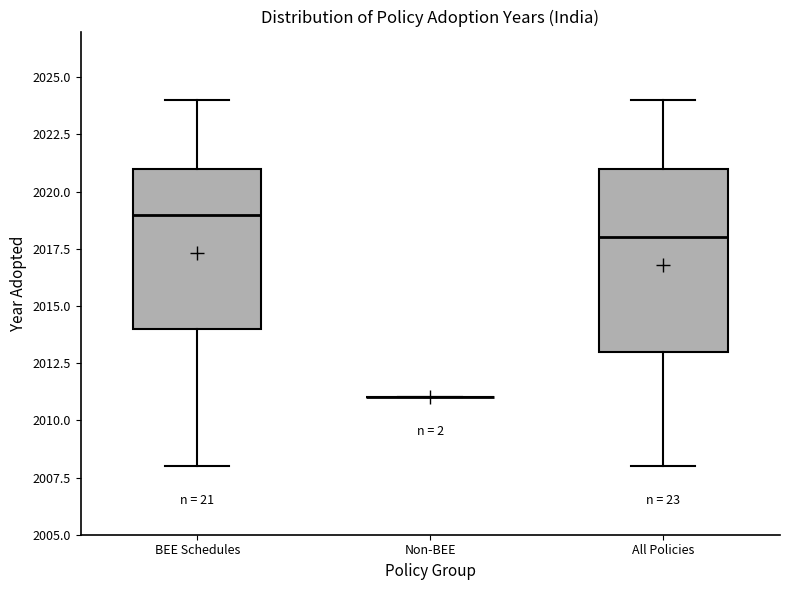

Reading left to right, read every box against the y-axis: the position of its median line, the range the box covers, and the ends of its whiskers. The values are not printed on the chart, so give them approximately, as read against the axis.

BEE Schedules: median 2019, box 2014 to 2021, whiskers 2008 to 2024
Non-BEE: box collapsed to a line at 2011, whiskers 2011 to 2011
All Policies: median 2018, box 2013 to 2021, whiskers 2008 to 2024